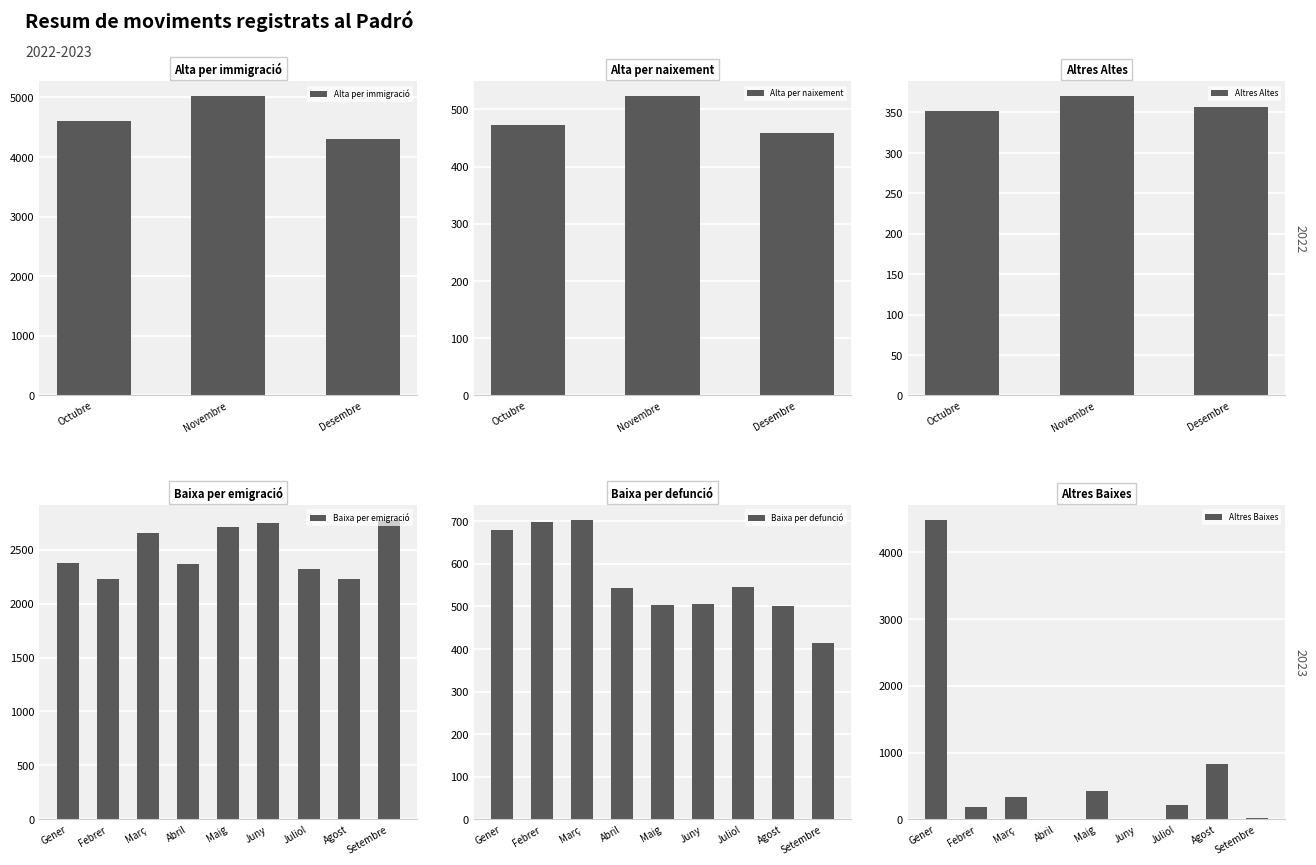

True or false: Baixa per defunció has a value of 506 at Juny.

True